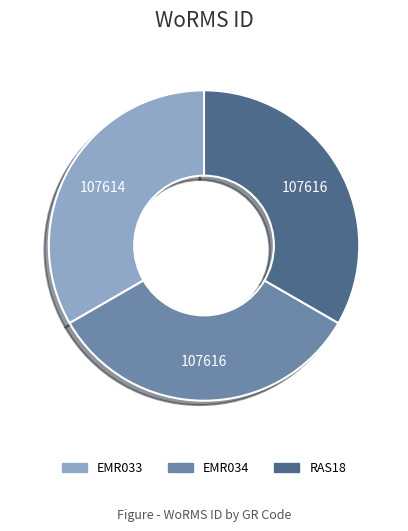

True or false: EMR033 accounts for 33% of the total.

True